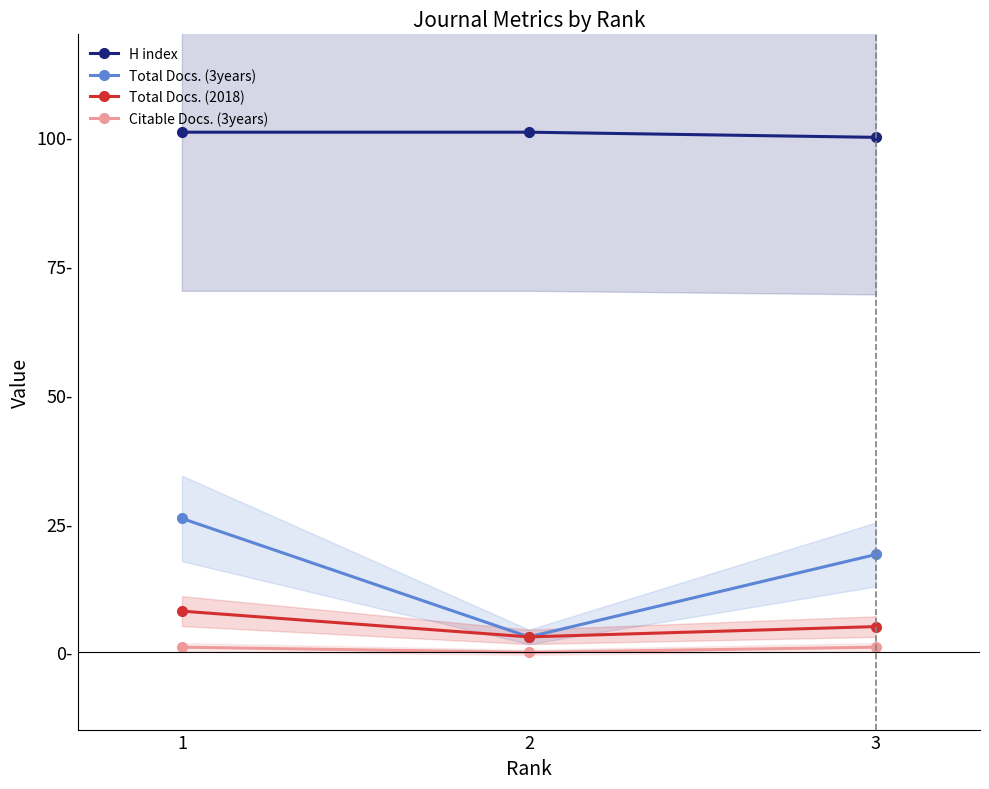

What is the value of the H index point at the 1st from the left?

101